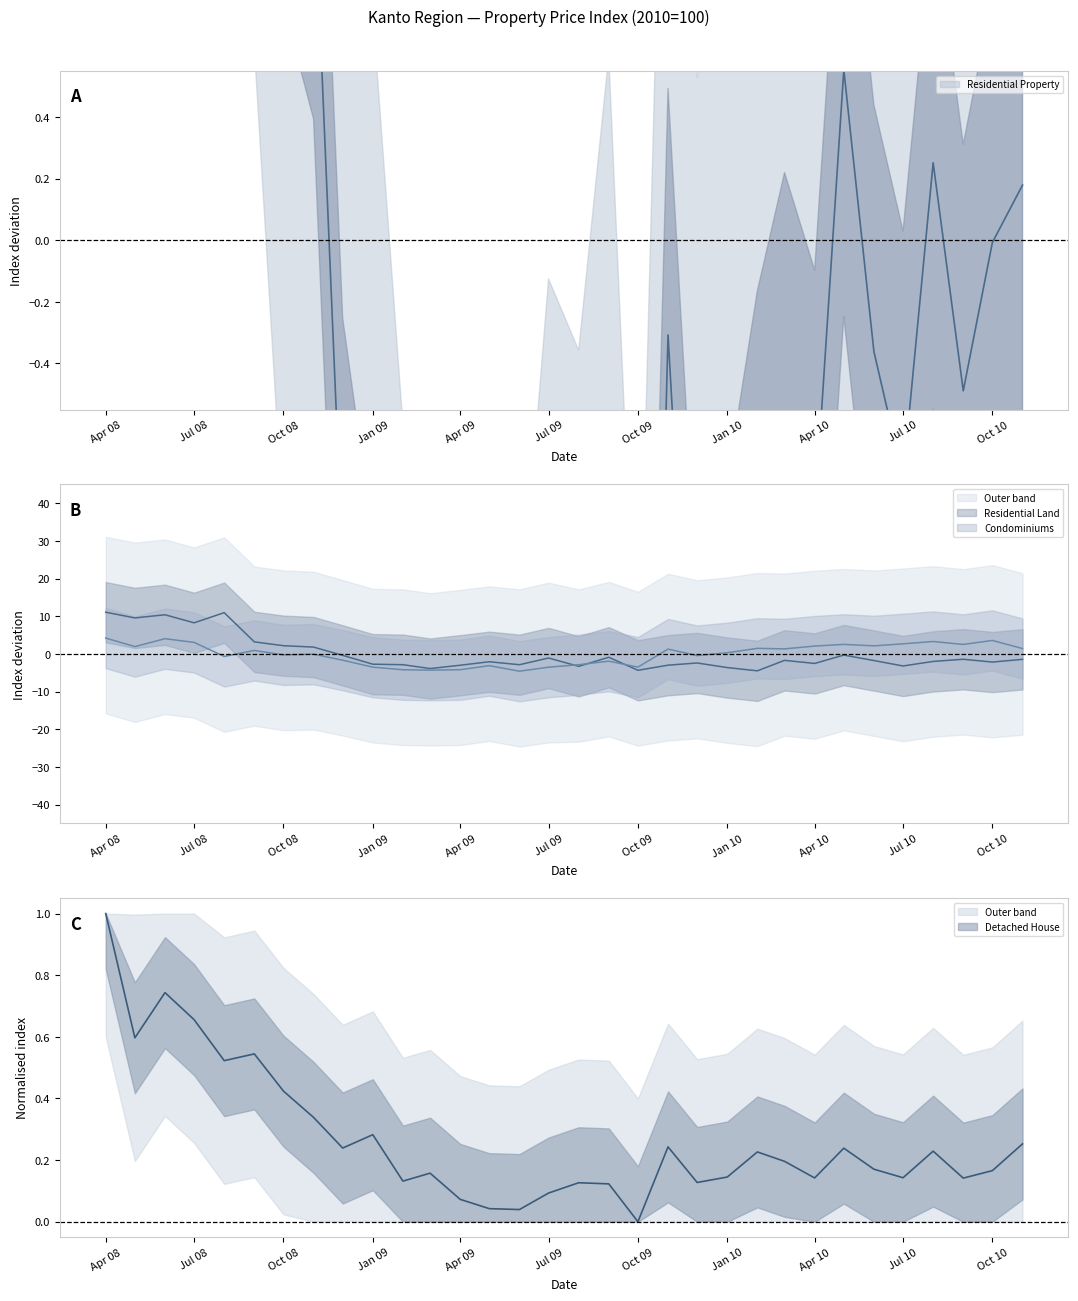

Reading left to right, extract all data points from this chart.

Residential Property: 9.0	5.6	7.4	5.9	4.2	3.1	1.6	1.2	-1.1	-1.8	-3.1	-3.3	-3.7	-3.1	-3.8	-2.6	-2.9	-1.9	-4.1	-0.3	-2.0	-1.6	-1.0	-0.6	-0.9	0.6	-0.4	-0.8	0.3	-0.5	-0.0	0.2
Residential Land: 11.1	9.6	10.4	8.3	11.0	3.2	2.2	1.8	-0.4	-2.7	-2.9	-3.9	-3.0	-2.1	-2.9	-1.1	-3.3	-0.9	-4.3	-3.0	-2.4	-3.6	-4.5	-1.7	-2.5	-0.3	-1.8	-3.2	-2.0	-1.4	-2.2	-1.4
Detached House: 1.0	0.6	0.7	0.7	0.5	0.5	0.4	0.3	0.2	0.3	0.1	0.2	0.1	0.0	0.0	0.1	0.1	0.1	0.0	0.2	0.1	0.1	0.2	0.2	0.1	0.2	0.2	0.1	0.2	0.1	0.2	0.3
Condominiums: 4.2	1.9	4.0	3.1	-0.7	0.9	-0.3	-0.1	-1.7	-3.5	-4.2	-4.3	-4.2	-3.1	-4.6	-3.5	-2.9	-1.9	-3.5	1.3	-0.4	0.3	1.5	1.3	2.1	2.5	2.1	2.7	3.3	2.5	3.6	1.4